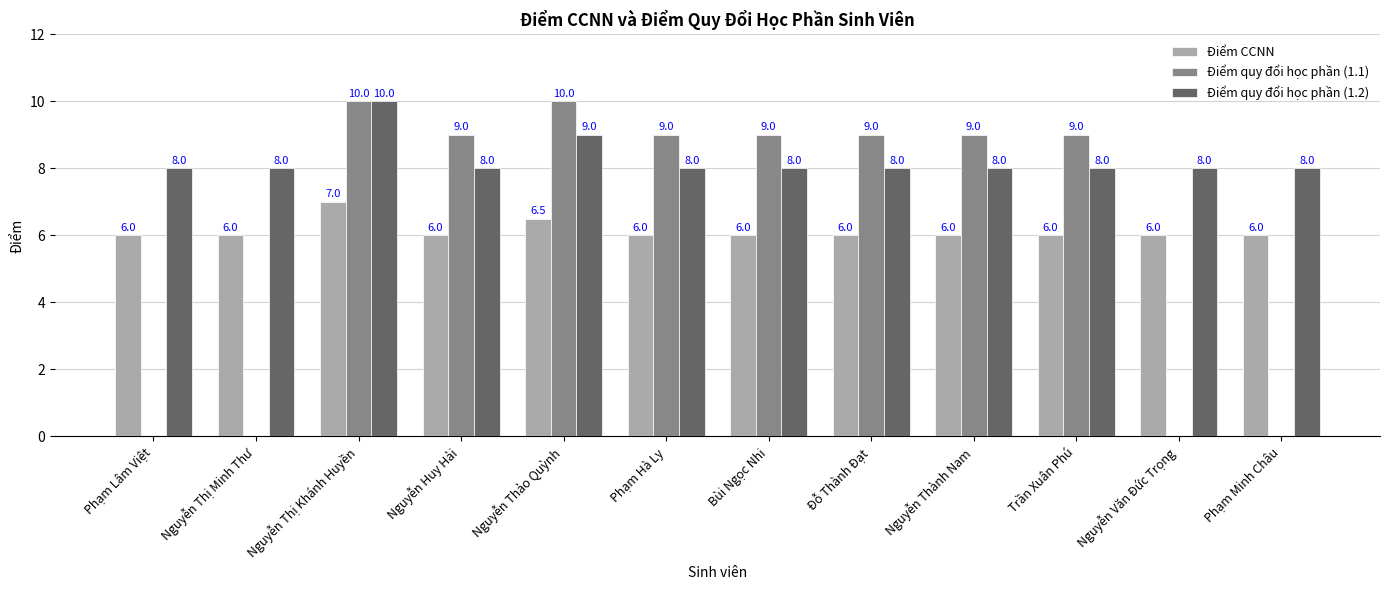

What is the maximum value shown in the chart?

10.0